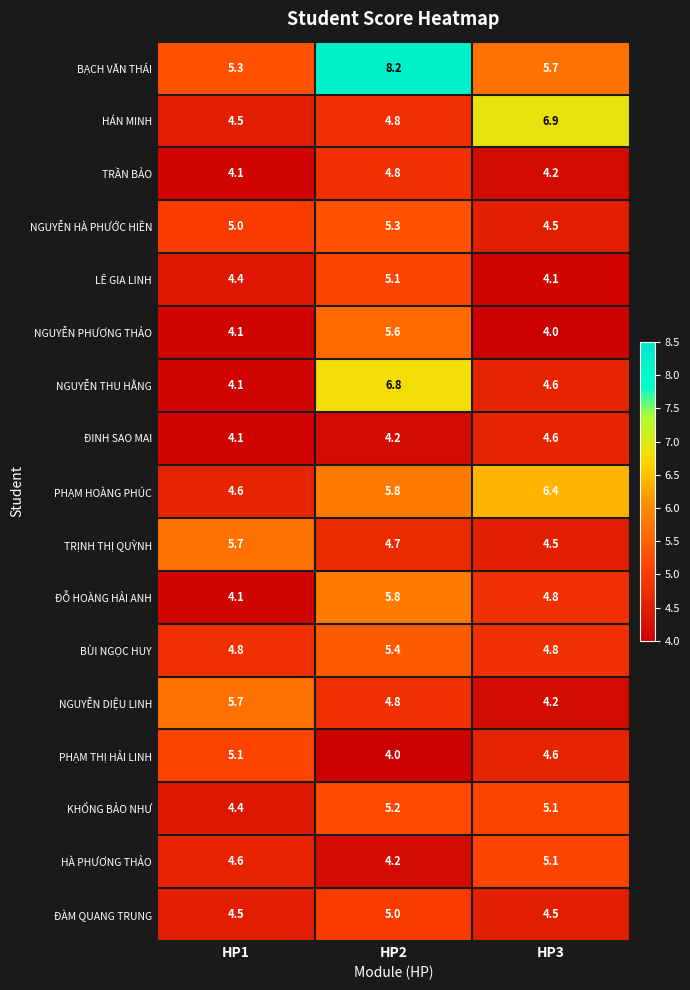

What is the maximum value for BẠCH VĂN THÁI?

8.2